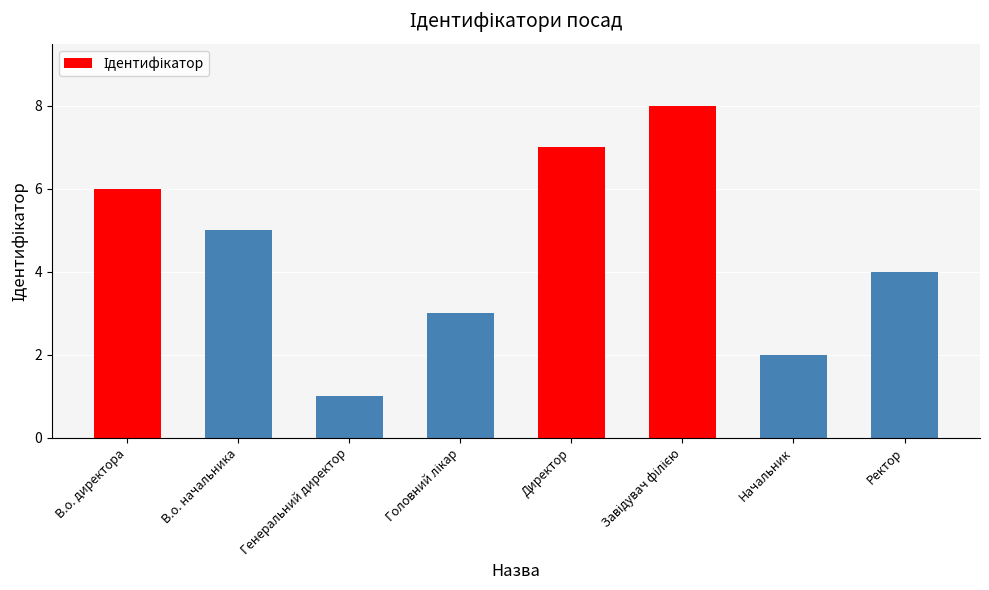

Read the value at В.о. начальника.

5